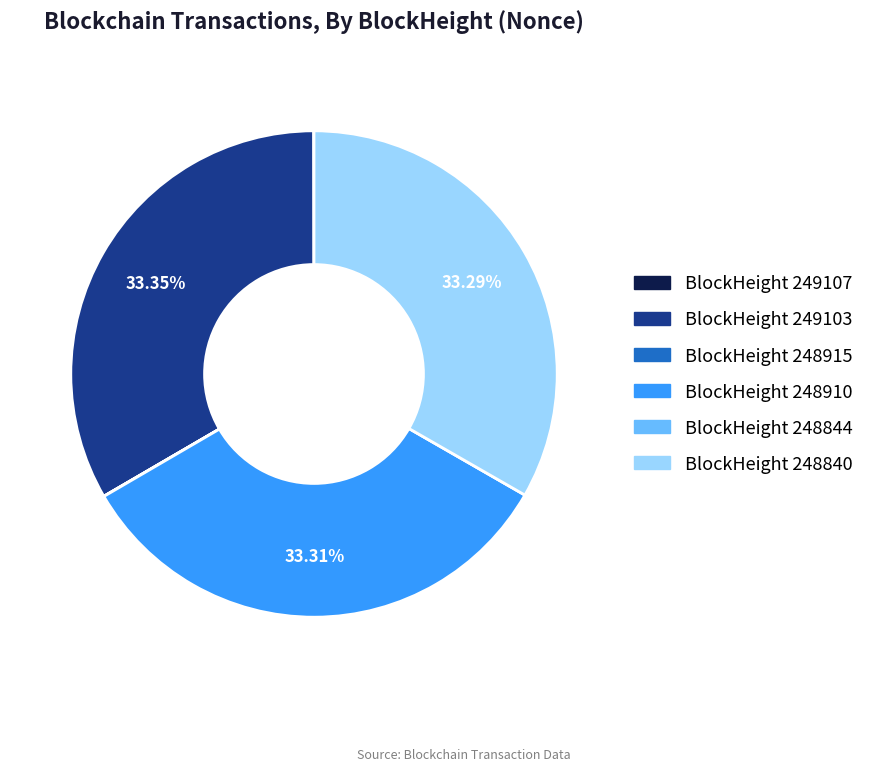

Is there a majority slice in this chart?

No